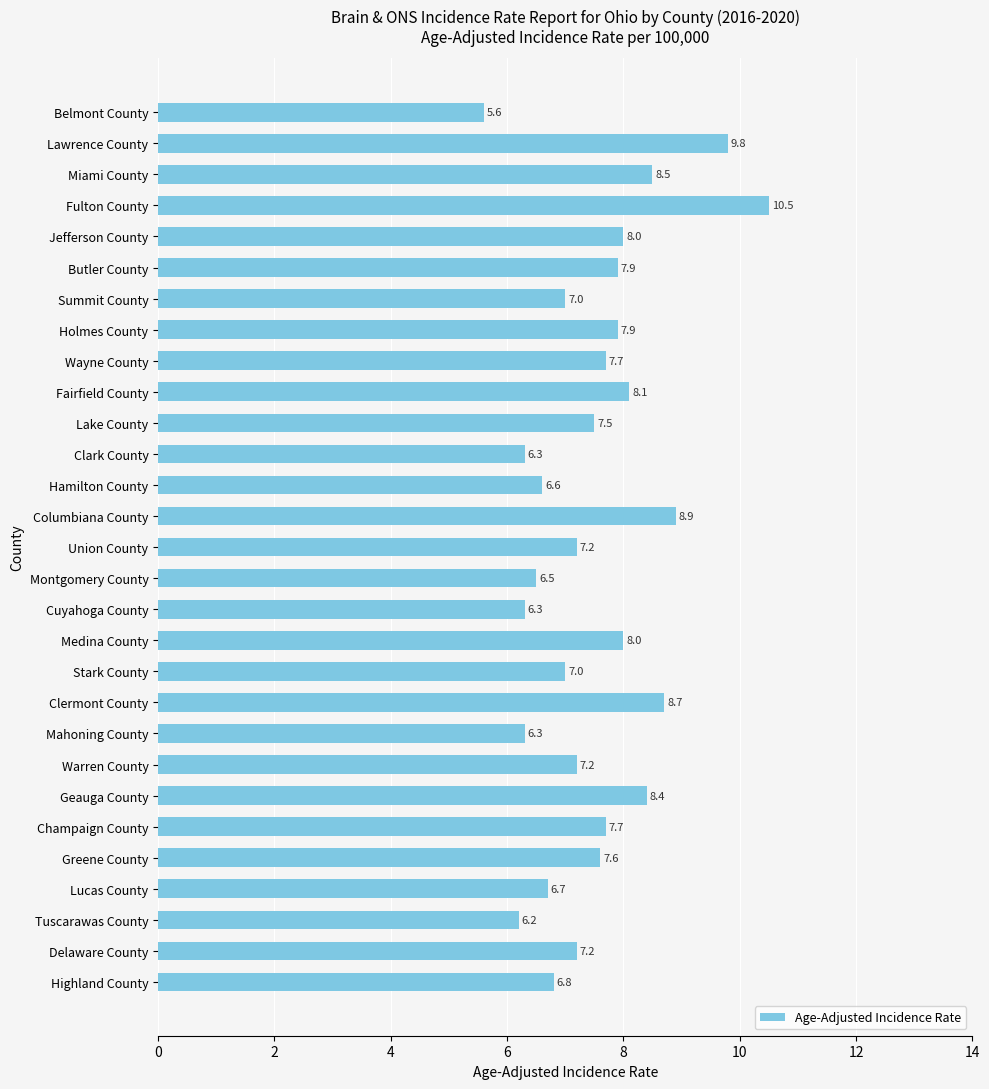

Count the number of data series in this chart.

1